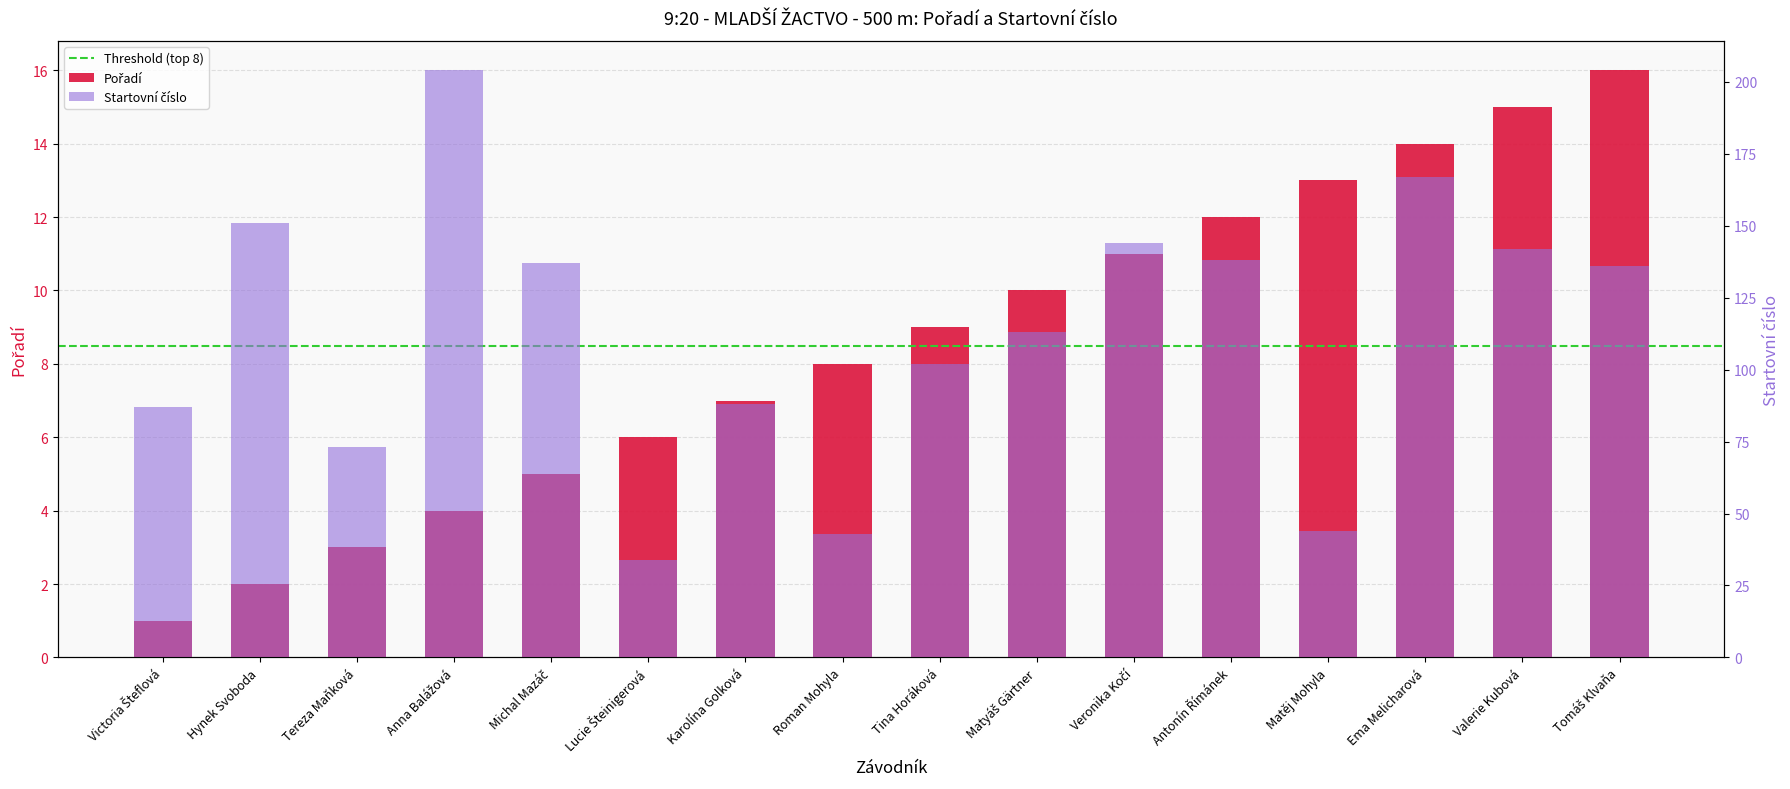

List the series in order of their overall mean, highest first.

Startovní číslo, Pořadí